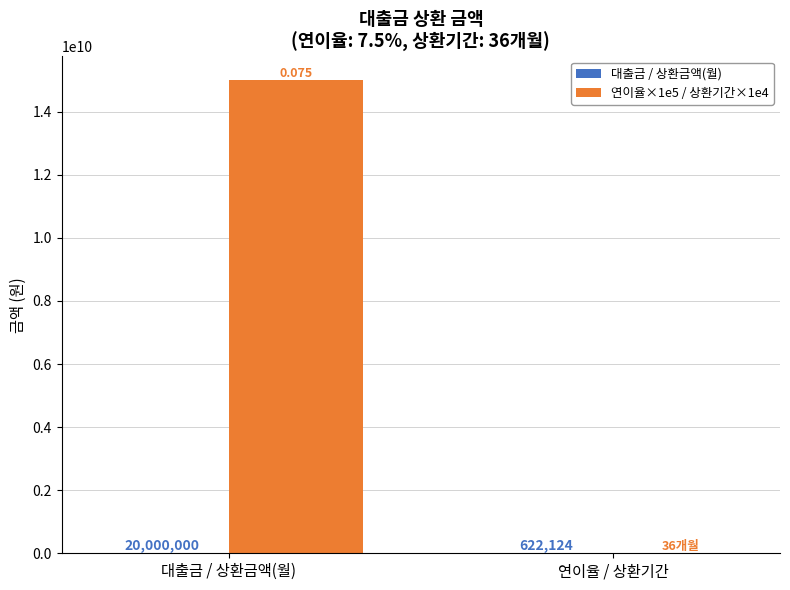

How many categories are shown in the chart?

2